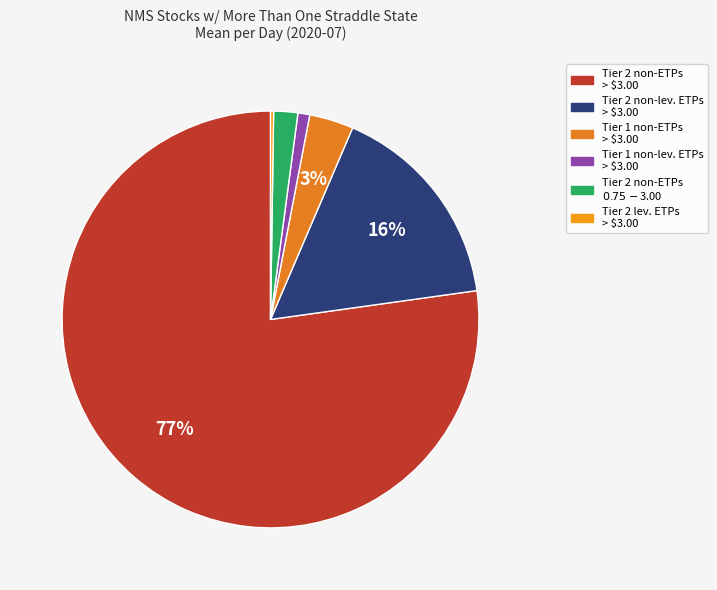

Rank the categories by value from lowest to highest.

Tier 2 leveraged ETPs > $3.00, Tier 1 non-leveraged ETPs > $3.00, Tier 2 non-ETPs >= $0.75 and <= $3.00, Tier 1 non-ETPs > $3.00, Tier 2 non-leveraged ETPs > $3.00, Tier 2 non-ETPs > $3.00